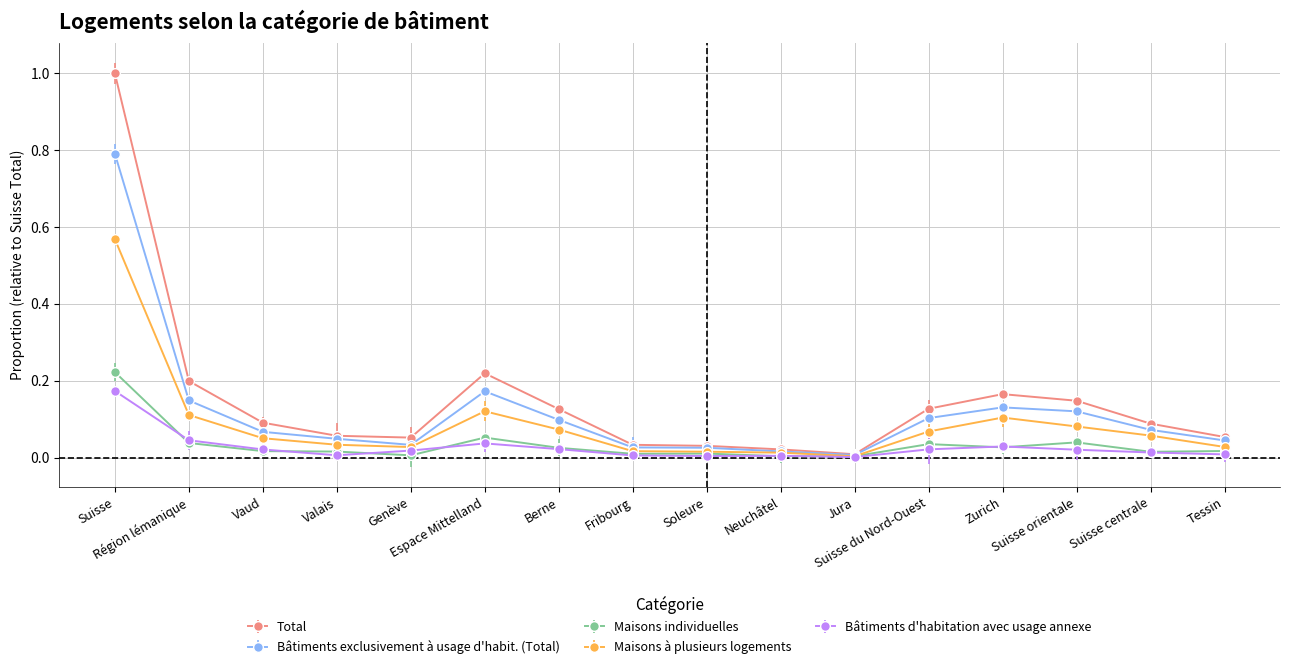

What is the approximate value of Maisons à plusieurs logements at Suisse orientale?

0.1